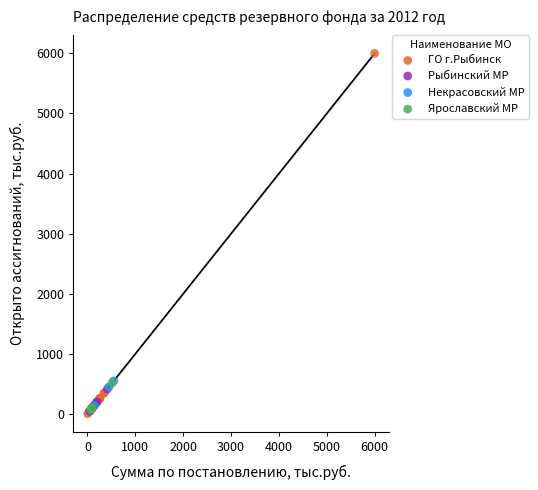

Which series reaches the maximum Y coordinate?

ГО г.Рыбинск